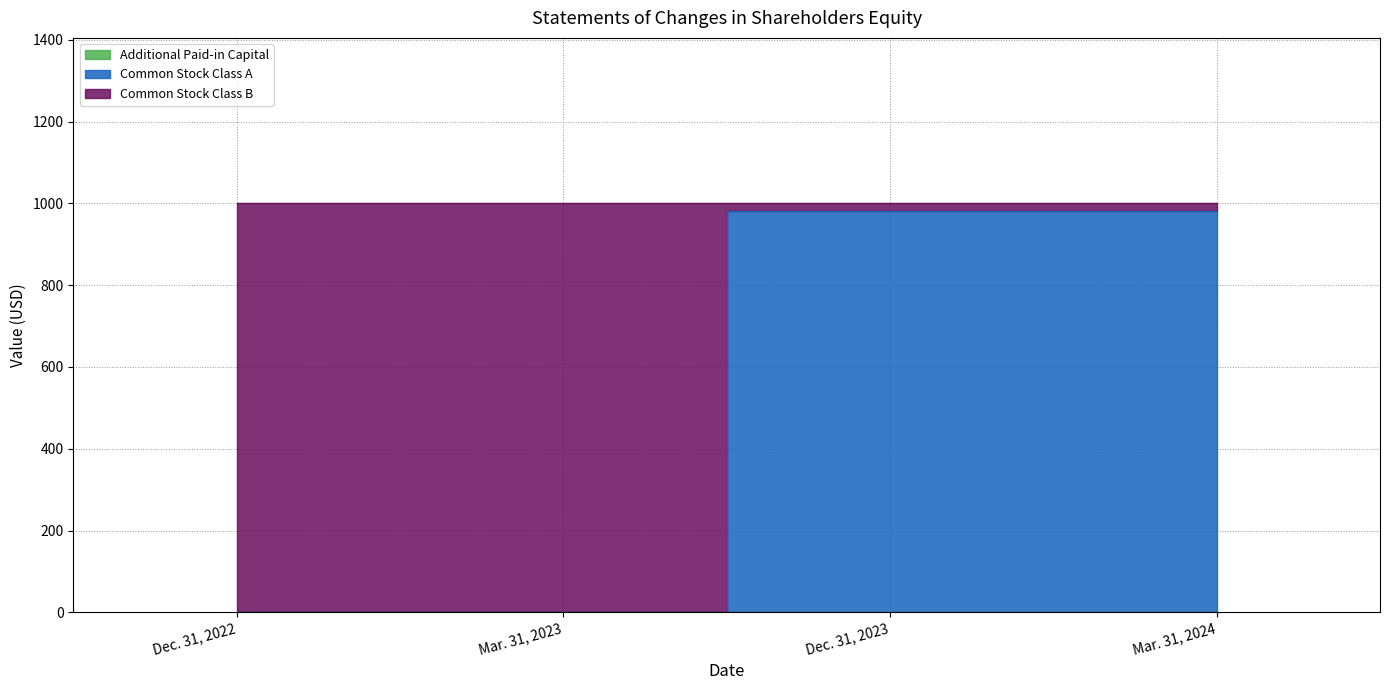

How many Common Stock Class A values are between 0 and 982?

4